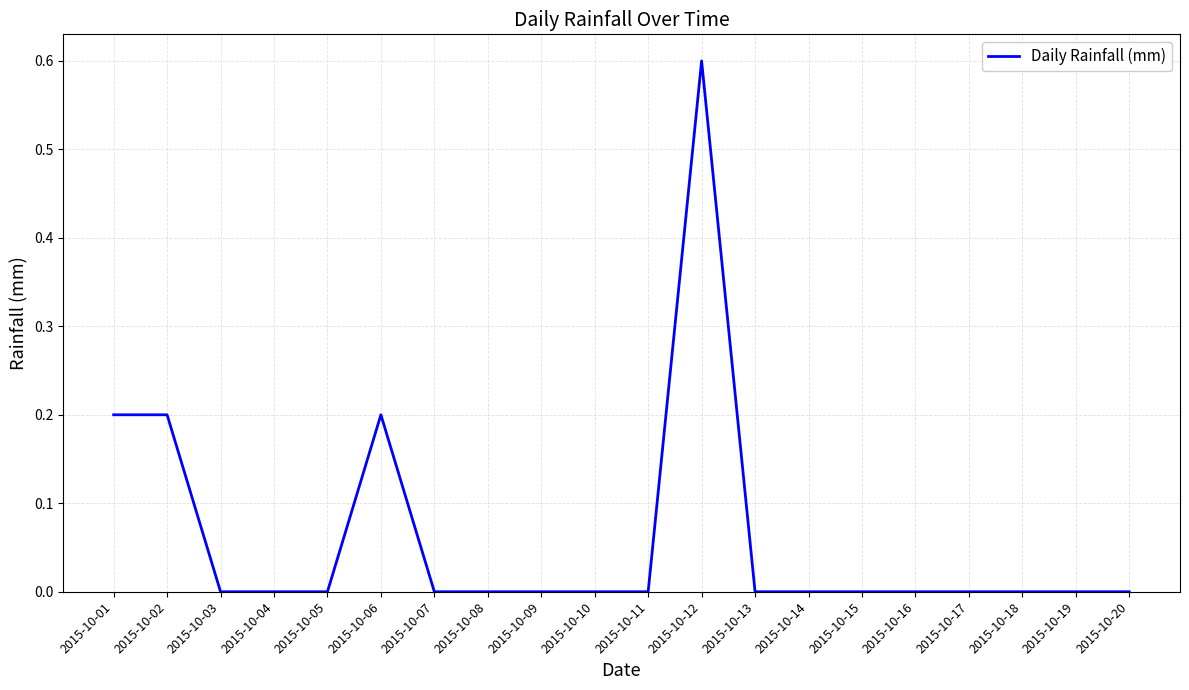

True or false: the data shows 0.2 at 2015-10-14.

False